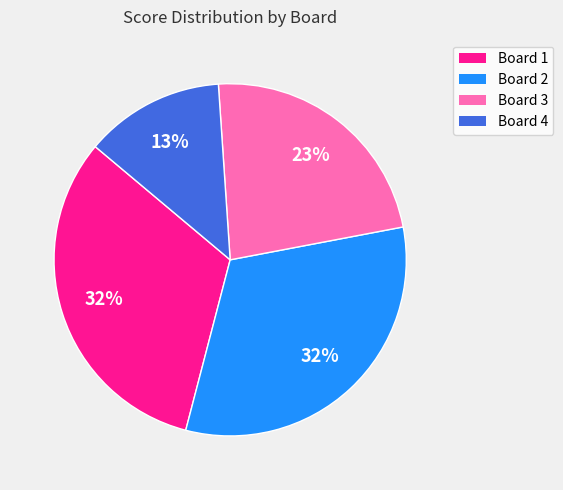

Count the number of slices in the pie.

4